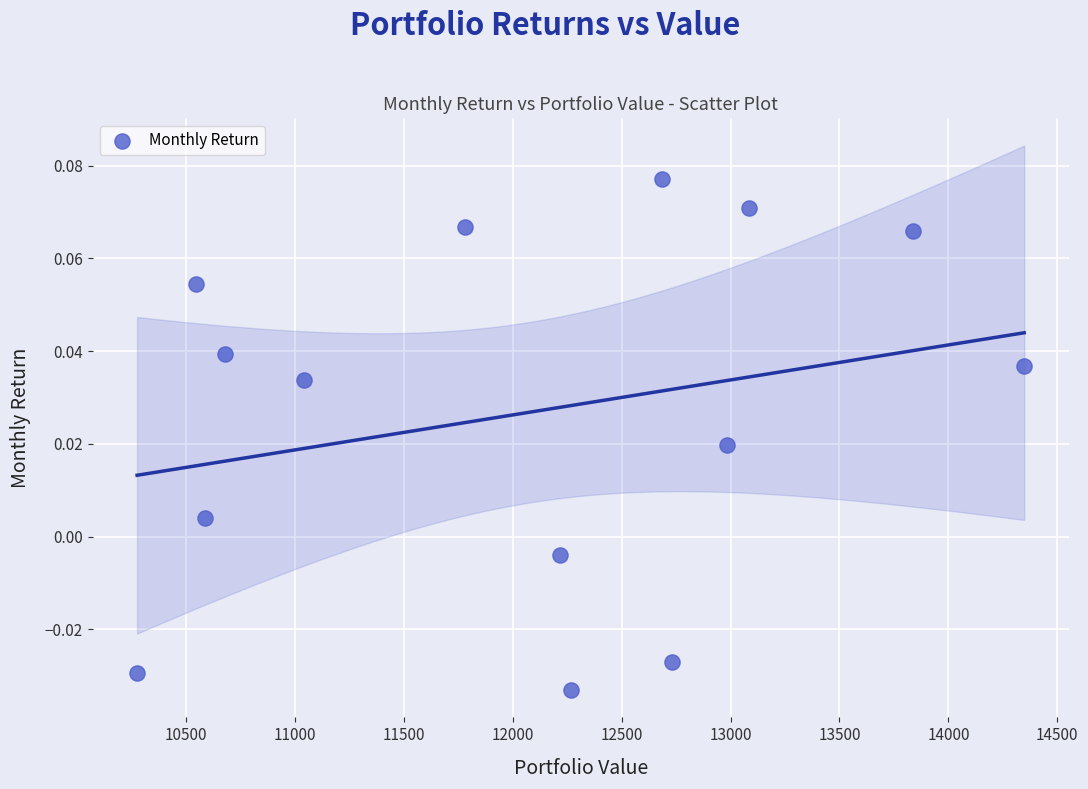

What is the range of X values (max minus min)?

4071.7